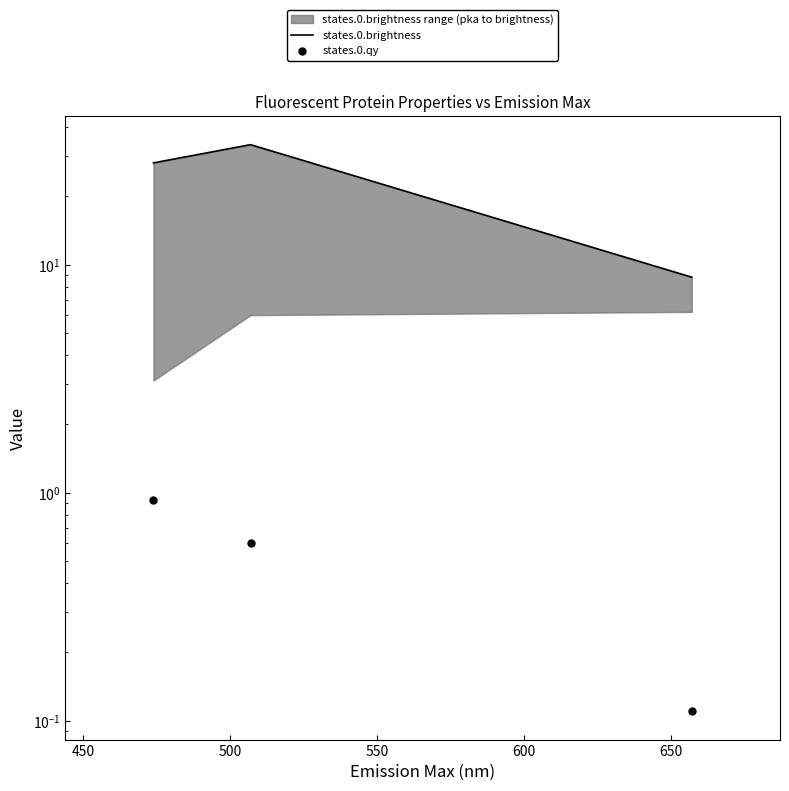

What are all the series names shown in the legend?

states.0.brightness, states.0.qy